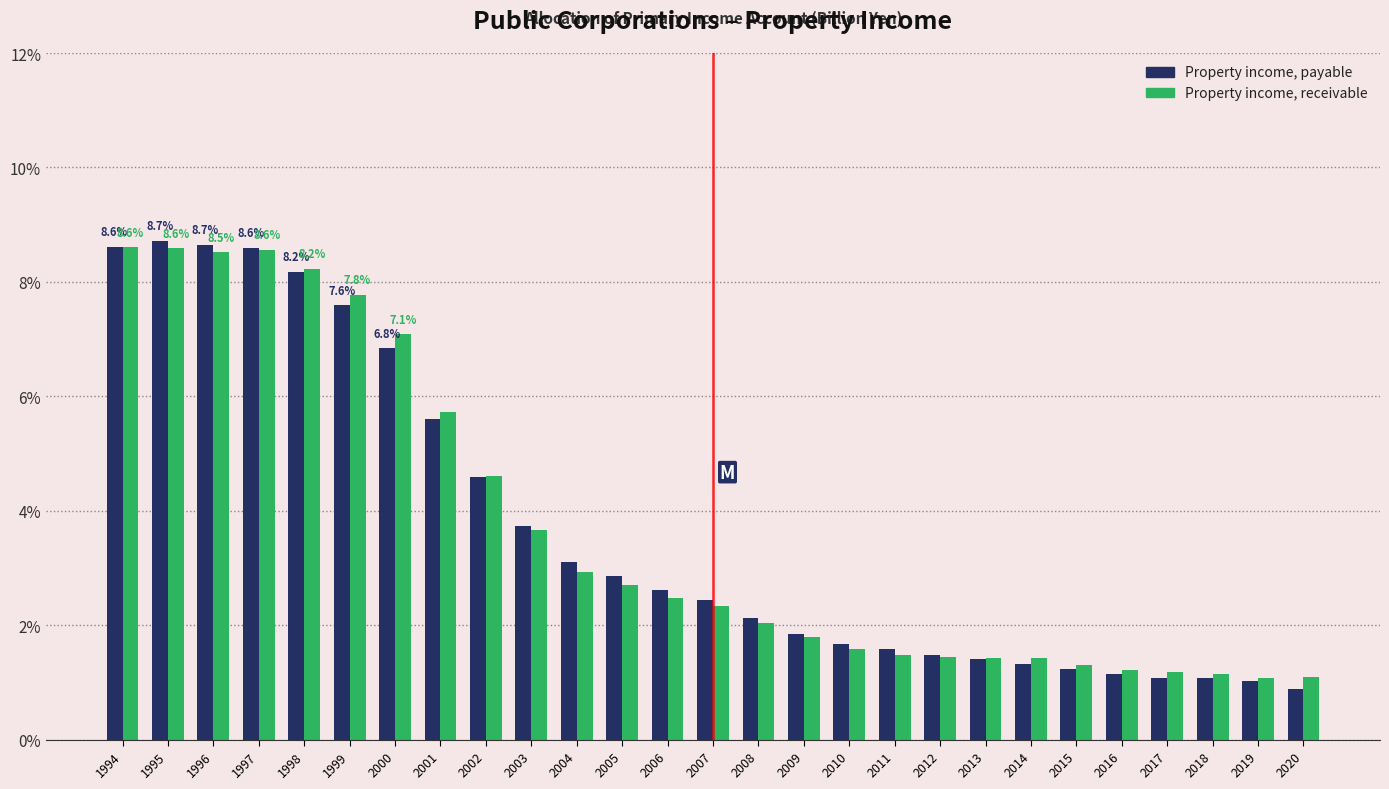

What is the difference between the second highest and second lowest values in the Property income, payable series?

7.6